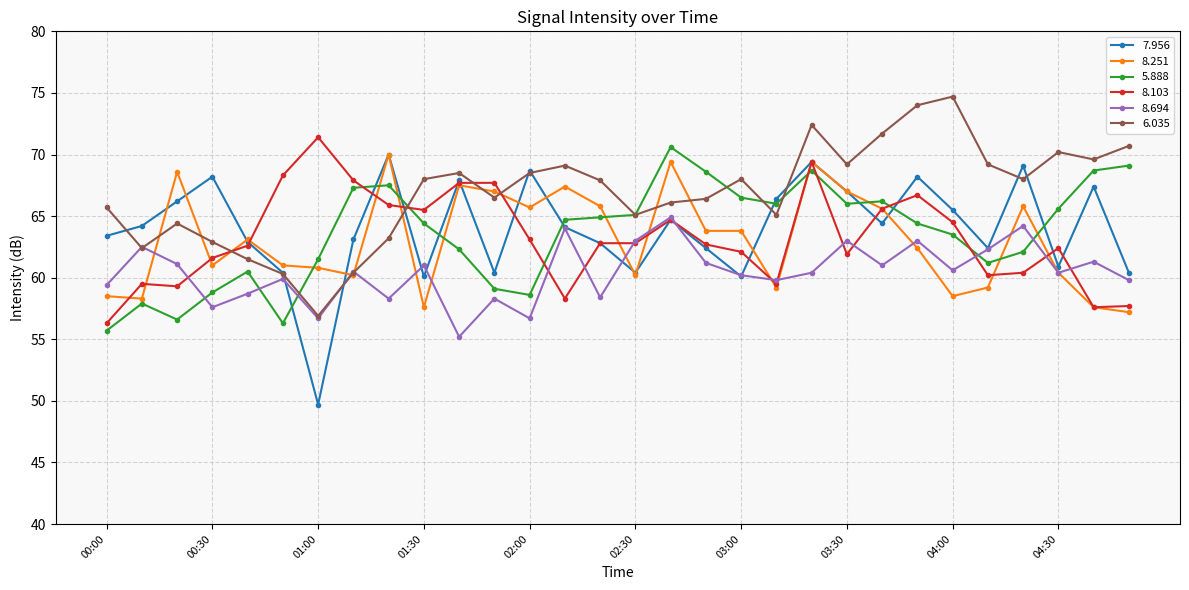

In 7.956, how many points are higher than both neighbors (excluding endpoints)?

9